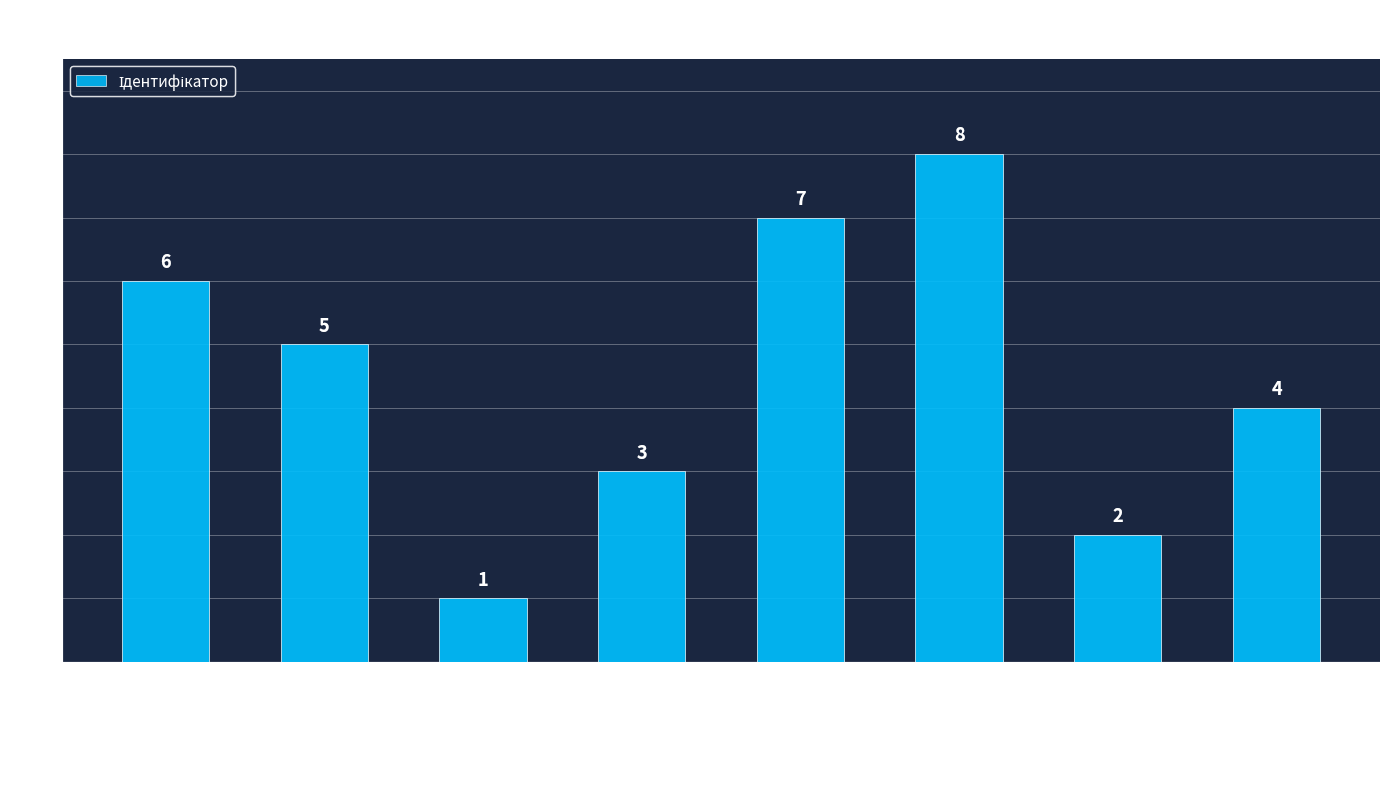

True or false: the data shows 6 at В.о. директора.

True